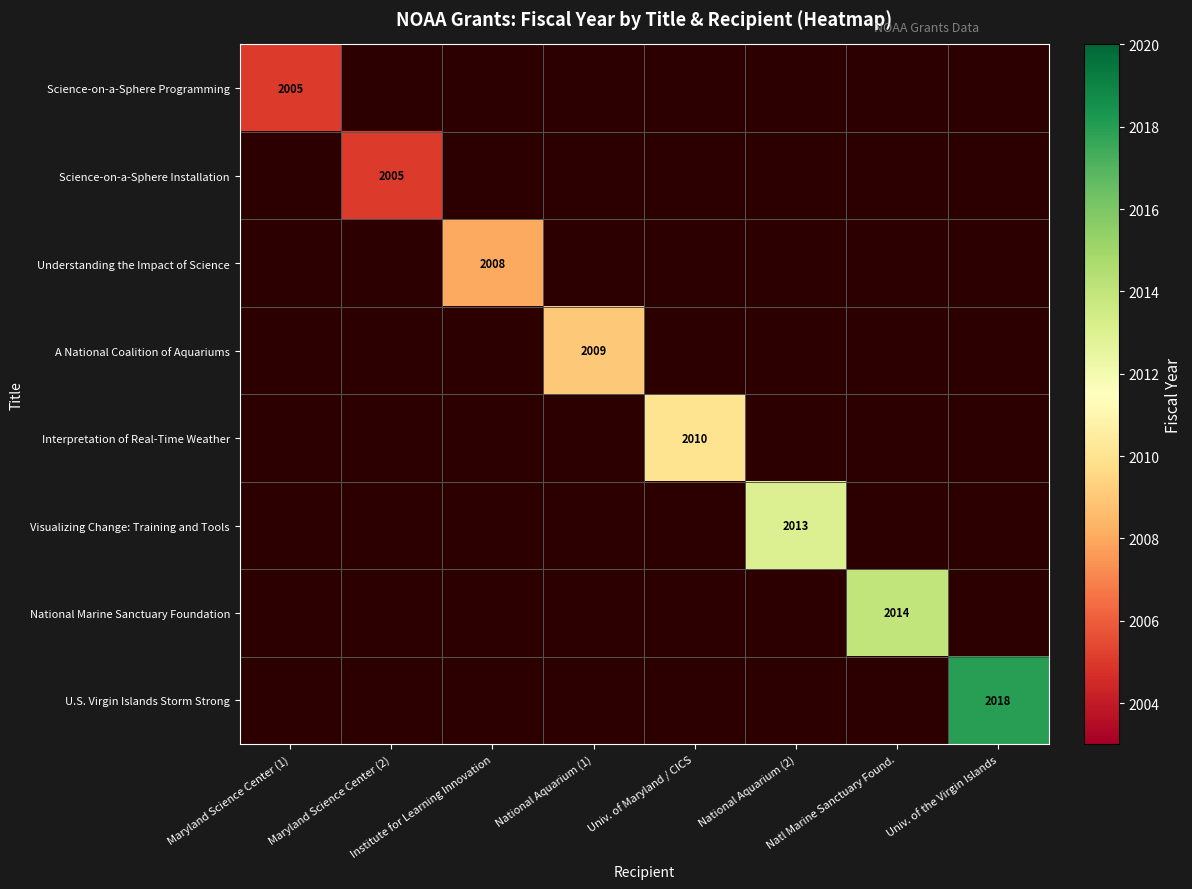

At which category does the chart reach its minimum across all series?

Maryland Science Center (1)